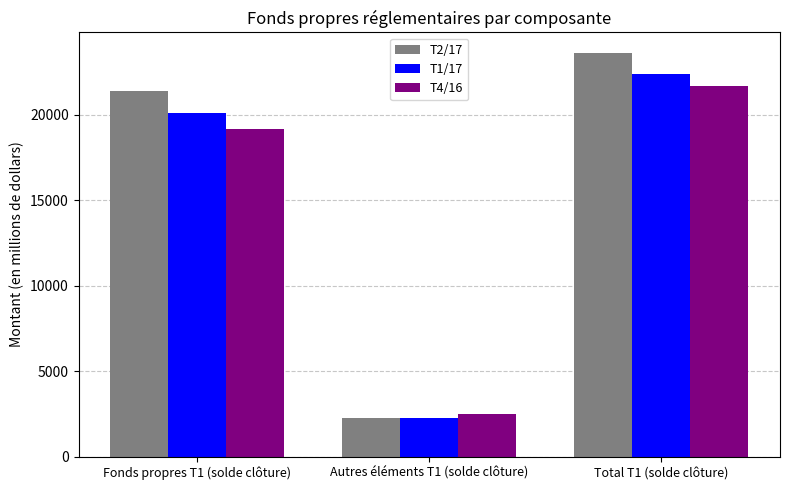

What is the difference between the highest and lowest values at Total T1 (solde clôture)?

1958